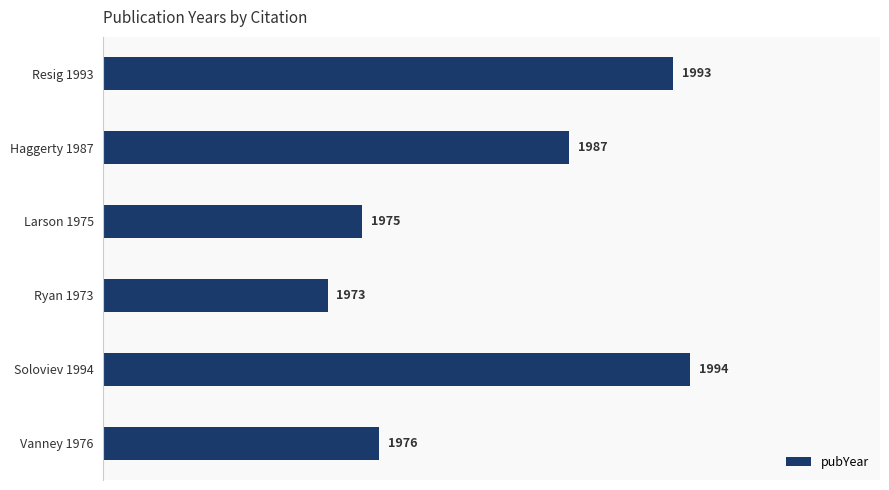

Which category has the lowest value across all series?

Ryan 1973